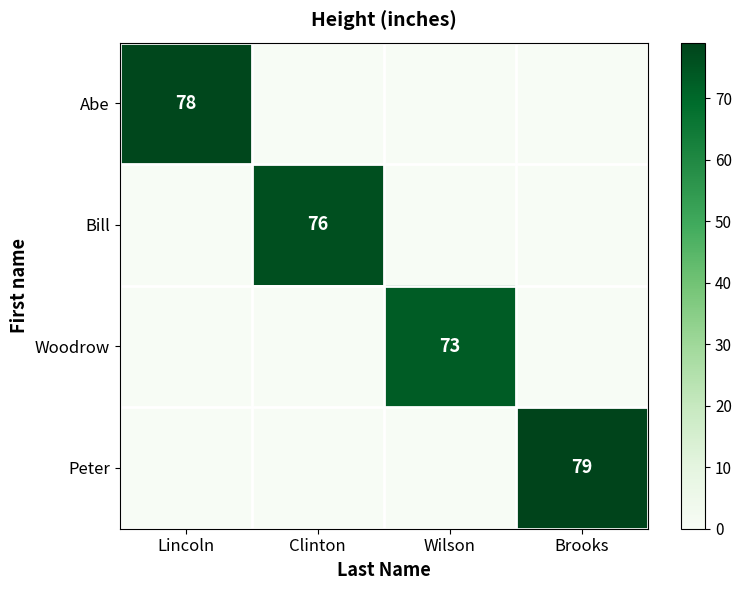

What is the highest value of the Abe series?

78